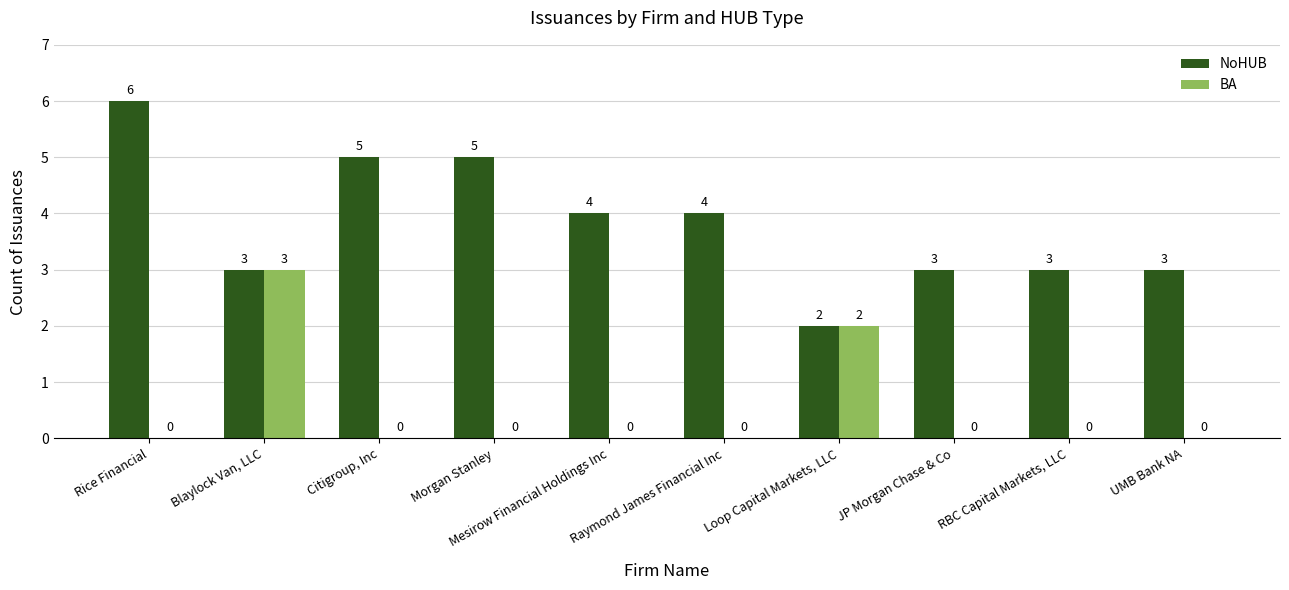

Between Blaylock Van, LLC and JP Morgan Chase & Co, which series saw the biggest shift?

BA